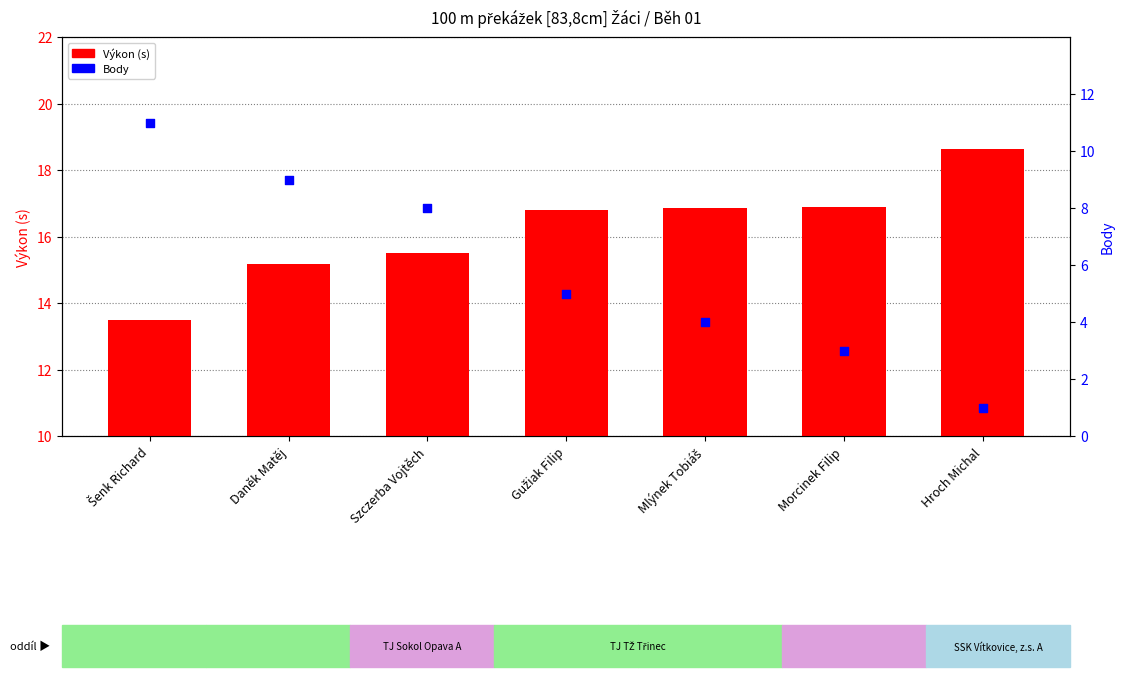

At which category is the sum across all series the highest?

Šenk Richard